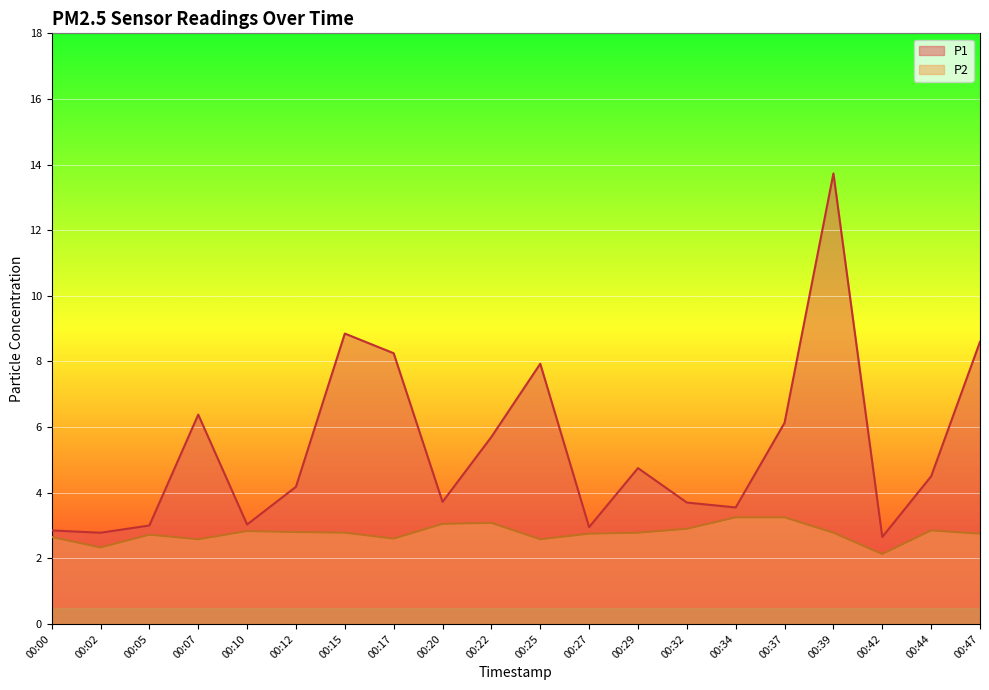

Is it true that P1 equals 6.1 at 00:37?

True